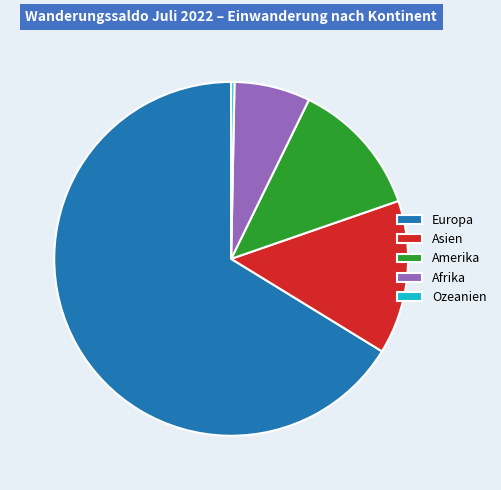

Does Europa account for over 50% of the chart?

Yes